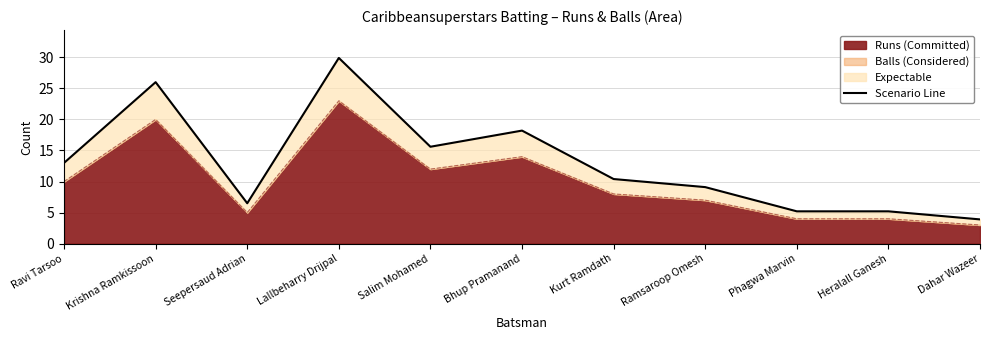

Reading left to right, list all the values displayed in this chart.

13.0	26.0	6.5	29.9	15.6	18.2	10.4	9.1	5.2	5.2	3.9